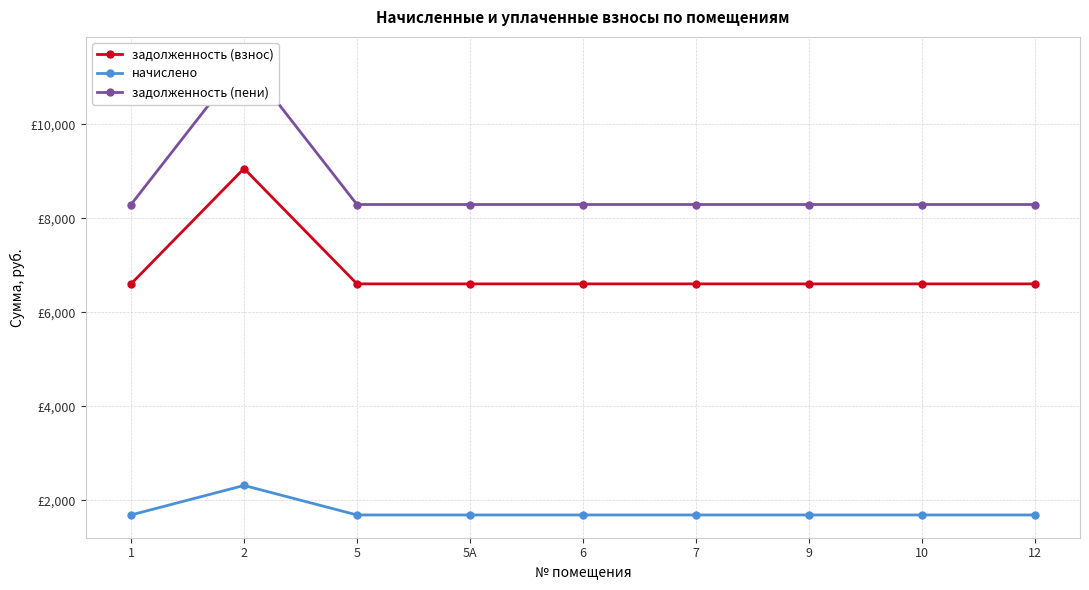

True or false: задолженность (пени) and начислено intersect in this chart.

False